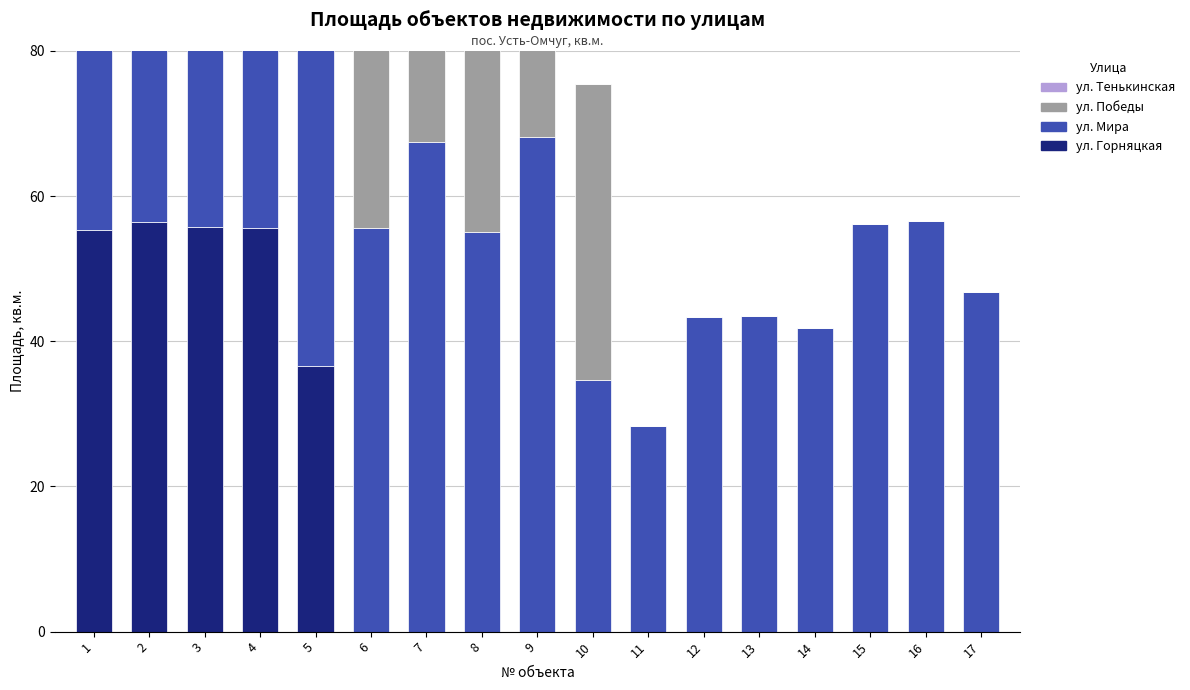

Which label corresponds to the largest value in the chart?

5